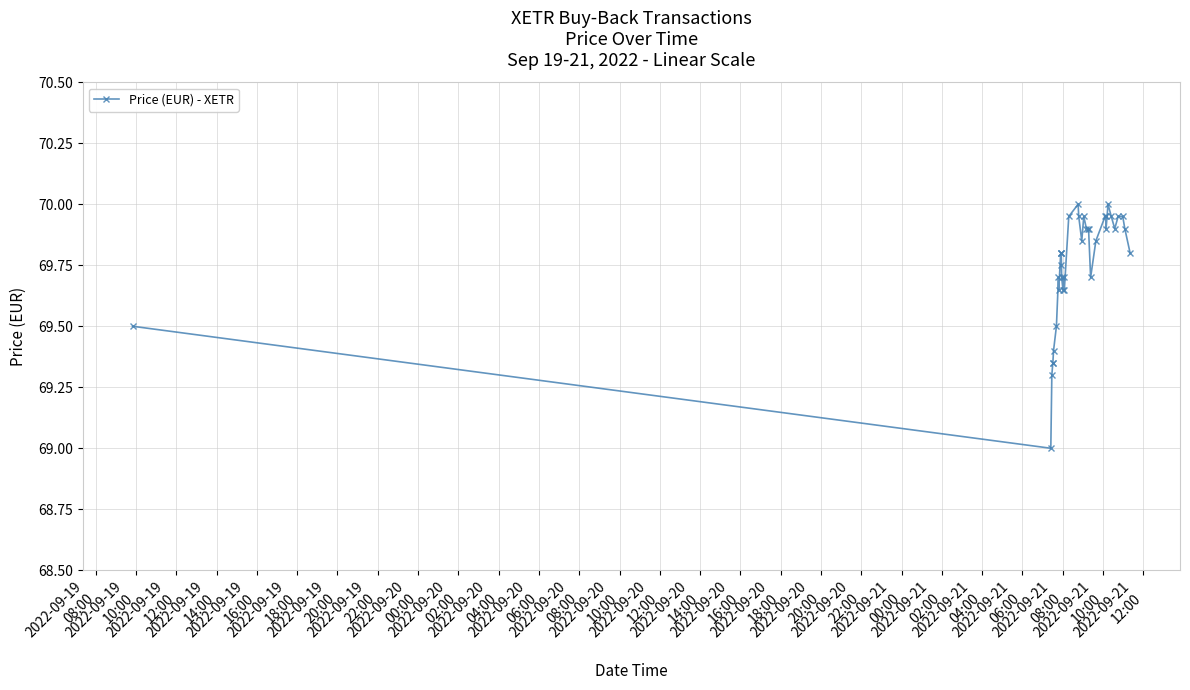

What is the difference between the second highest and second lowest values?

0.7